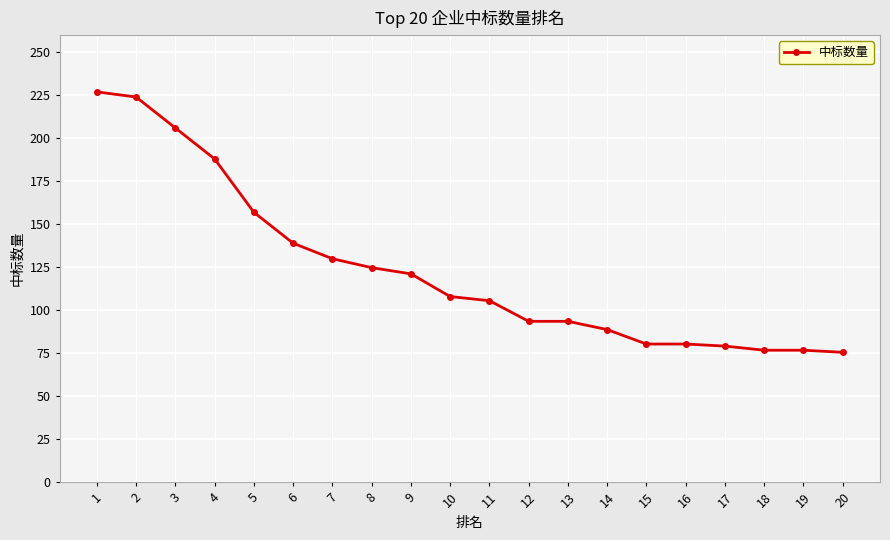

Reading left to right, what are all the values shown in this chart?

227.0	224.0	206.0	188.0	157.0	139.0	130.0	124.8	121.2	108.0	105.6	93.6	93.6	88.8	80.4	80.4	79.2	76.8	76.8	75.6